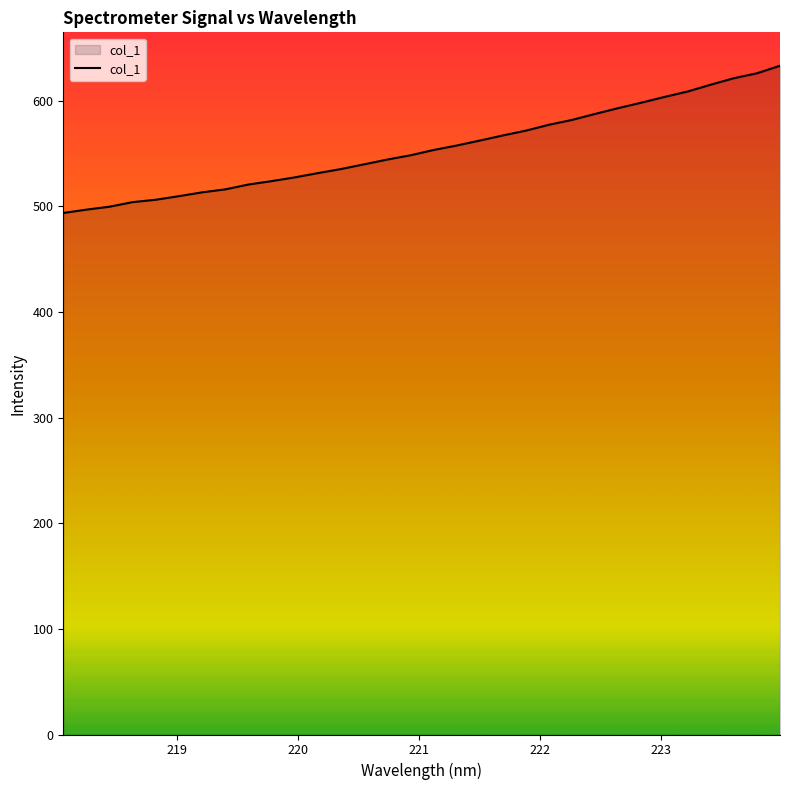

What is the maximum value shown in the chart?

633.0